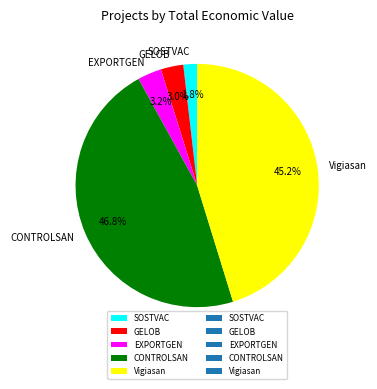

Does CONTROLSAN represent more than half of the total?

No